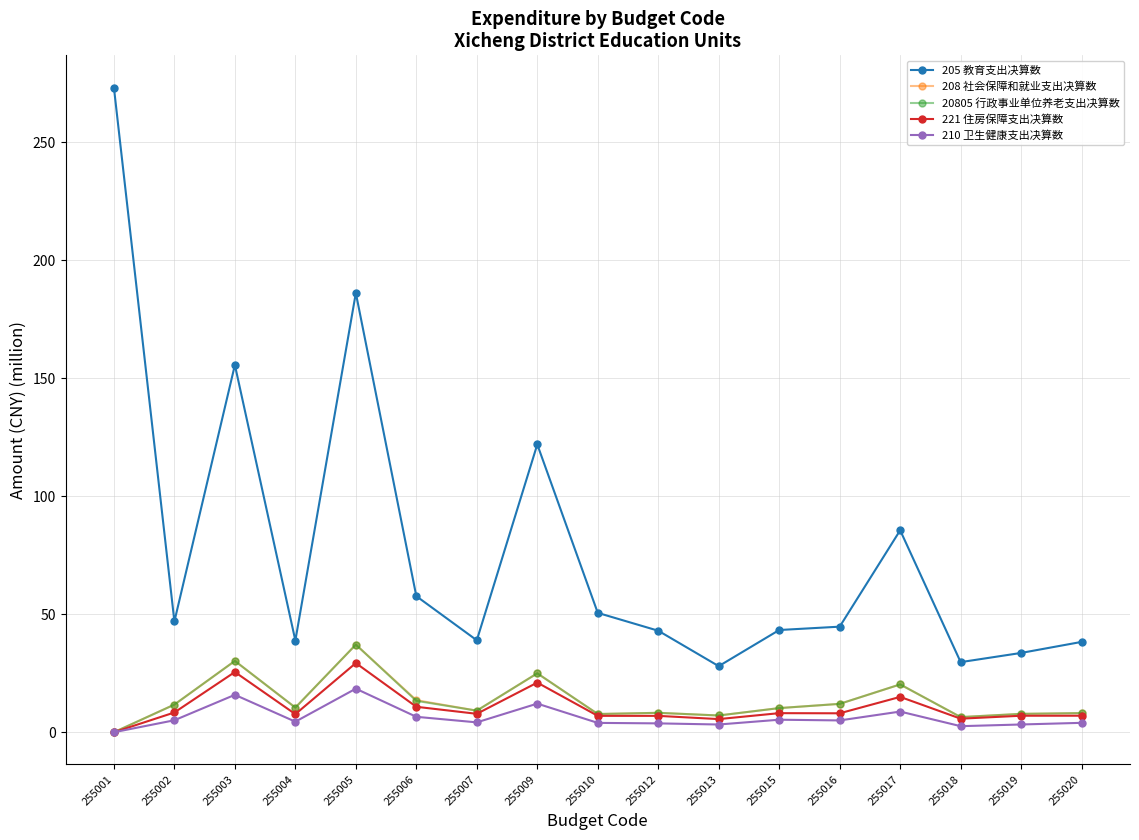

How many lines are shown in the chart?

5